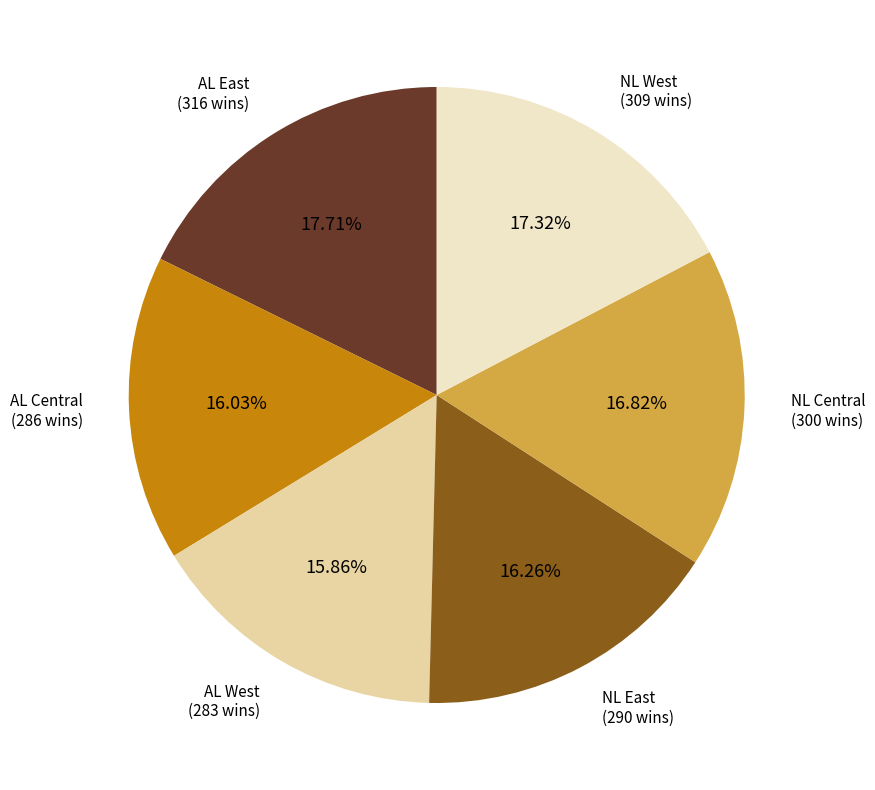

Is there any slice that represents more than half of the pie?

No